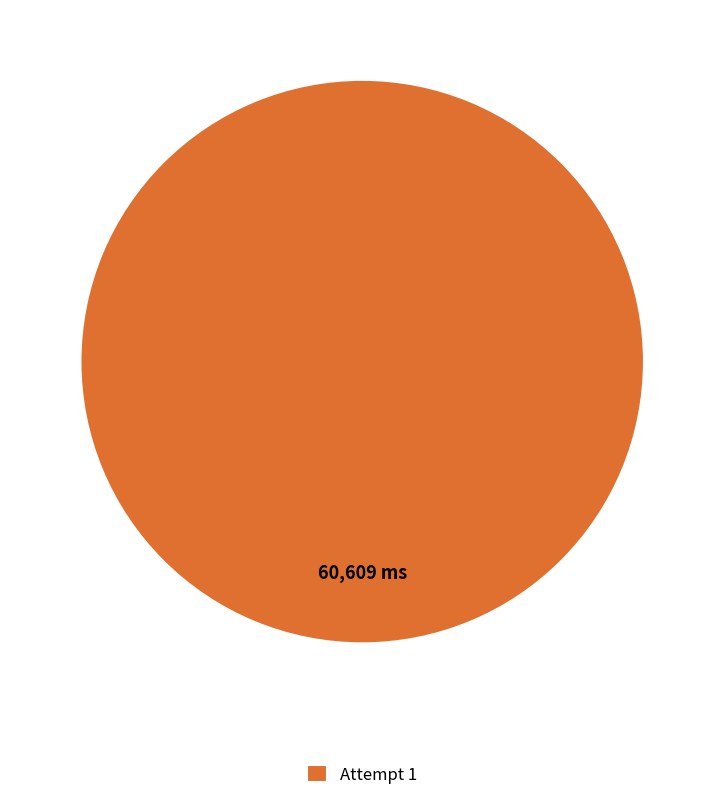

What is the majority slice?

Attempt 1